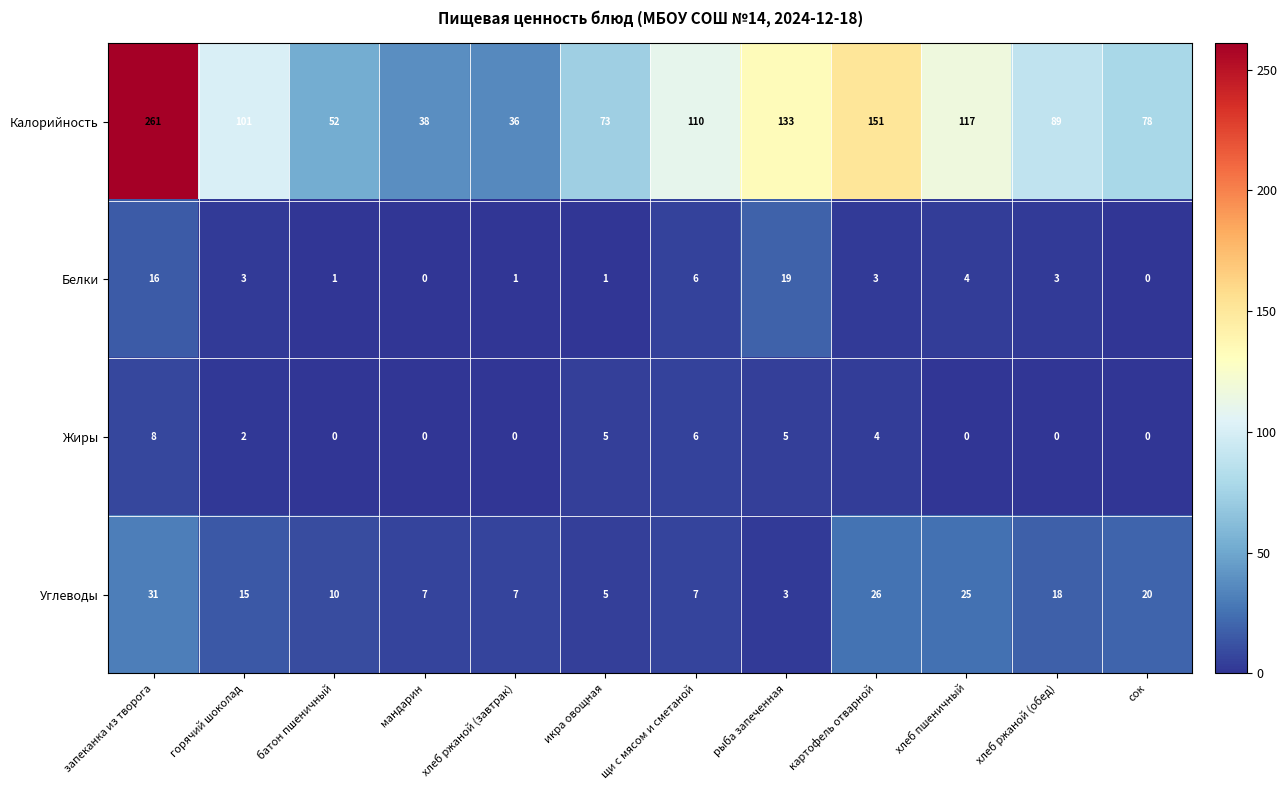

True or false: Жиры has a value of 2 at картофель отварной.

False